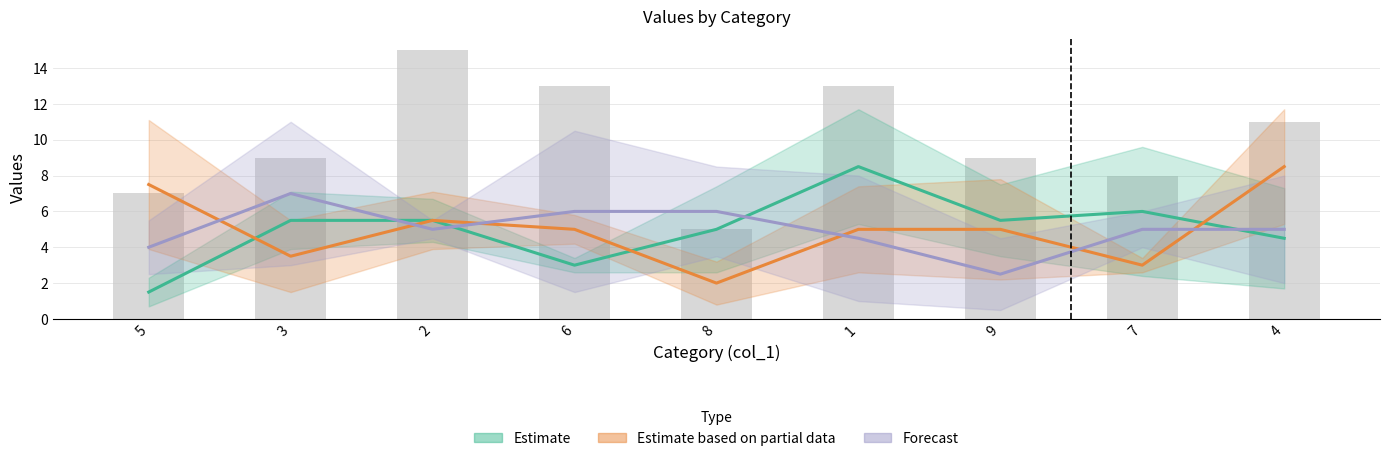

Reading left to right, transcribe all the data shown in this chart.

Estimate: 1.5	5.5	5.5	3.0	5.0	8.5	5.5	6.0	4.5
Estimate based on partial data: 7.5	3.5	5.5	5.0	2.0	5.0	5.0	3.0	8.5
Forecast: 4.0	7.0	5.0	6.0	6.0	4.5	2.5	5.0	5.0